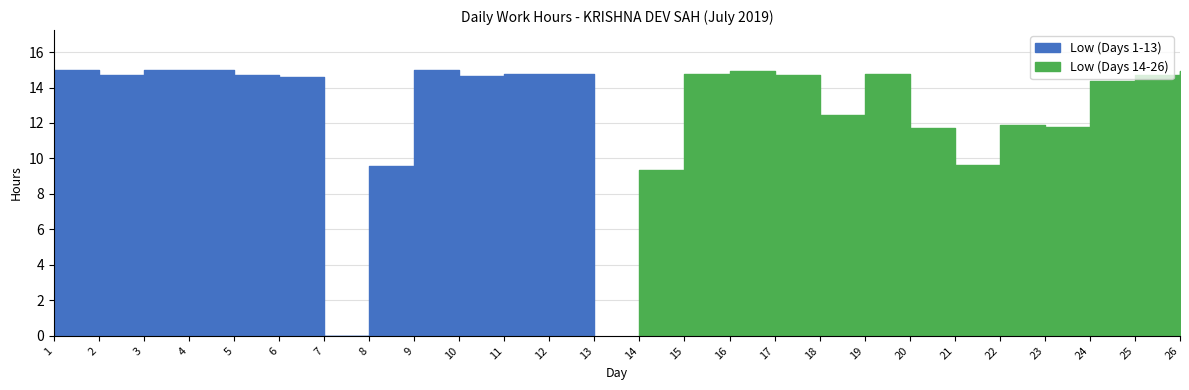

The value at 15 is 14.8. True or false?

True